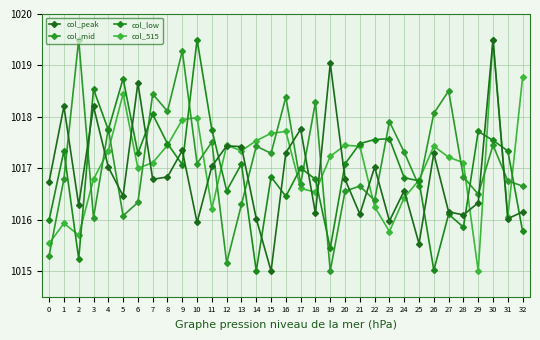

How many values in the col_mid series are below 1016?

3